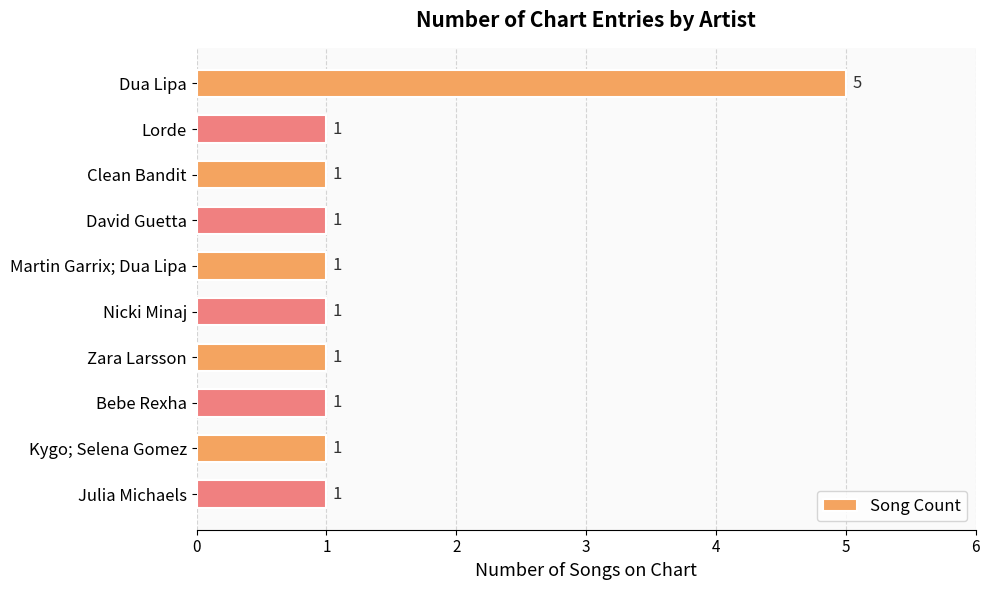

What position from the top is Martin Garrix; Dua Lipa?

5